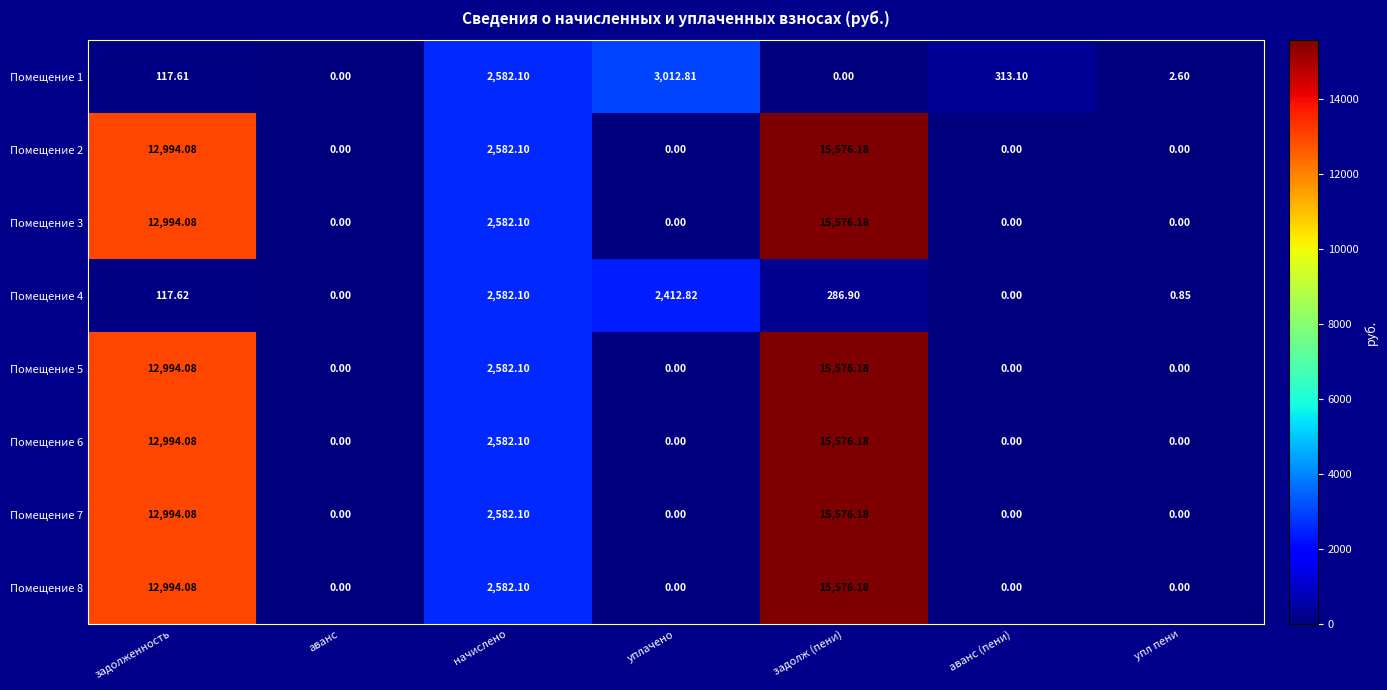

How many positive values does the Помещение 8 series have?

3